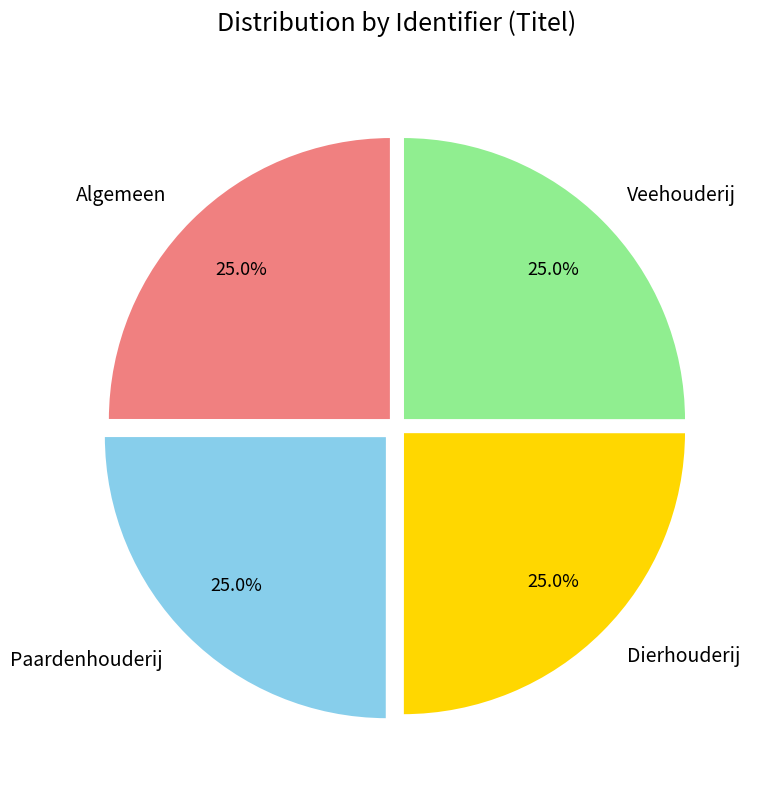

Is Algemeen the majority of the pie?

No